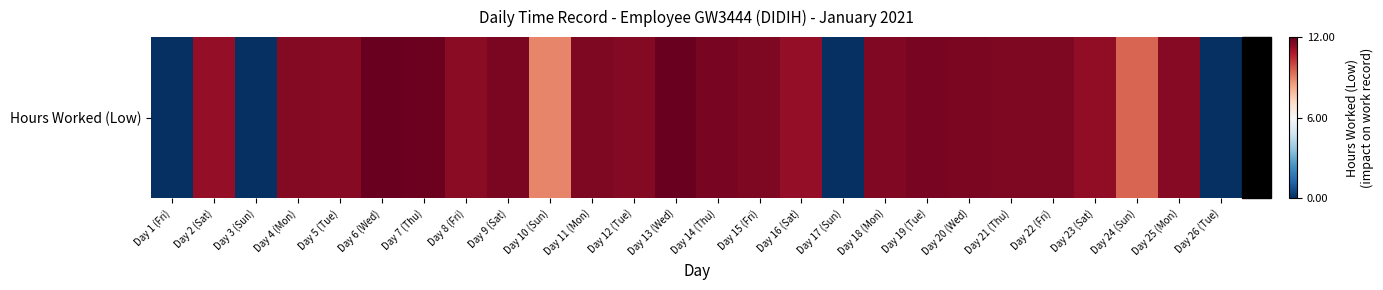

List the labels in order of value, smallest first.

Day 1 (Fri), Day 3 (Sun), Day 17 (Sun), Day 26 (Tue), Day 10 (Sun), Day 24 (Sun), Day 2 (Sat), Day 16 (Sat), Day 23 (Sat), Day 8 (Fri), Day 25 (Mon), Day 5 (Tue), Day 4 (Mon), Day 12 (Tue), Day 18 (Mon), Day 22 (Fri), Day 15 (Fri), Day 11 (Mon), Day 21 (Thu), Day 20 (Wed), Day 9 (Sat), Day 19 (Tue), Day 14 (Thu), Day 7 (Thu), Day 6 (Wed), Day 13 (Wed)